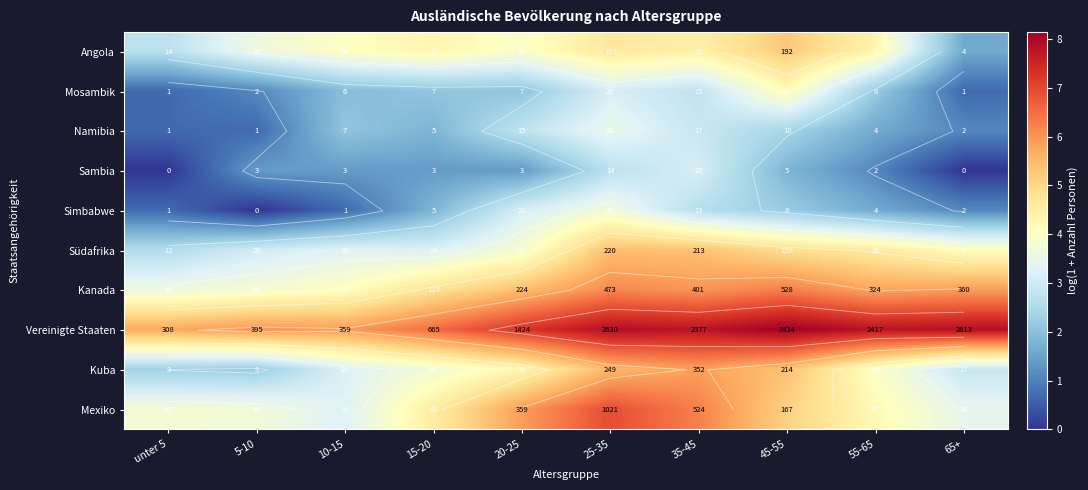

What is the total value across all series at 5-10?

25.5